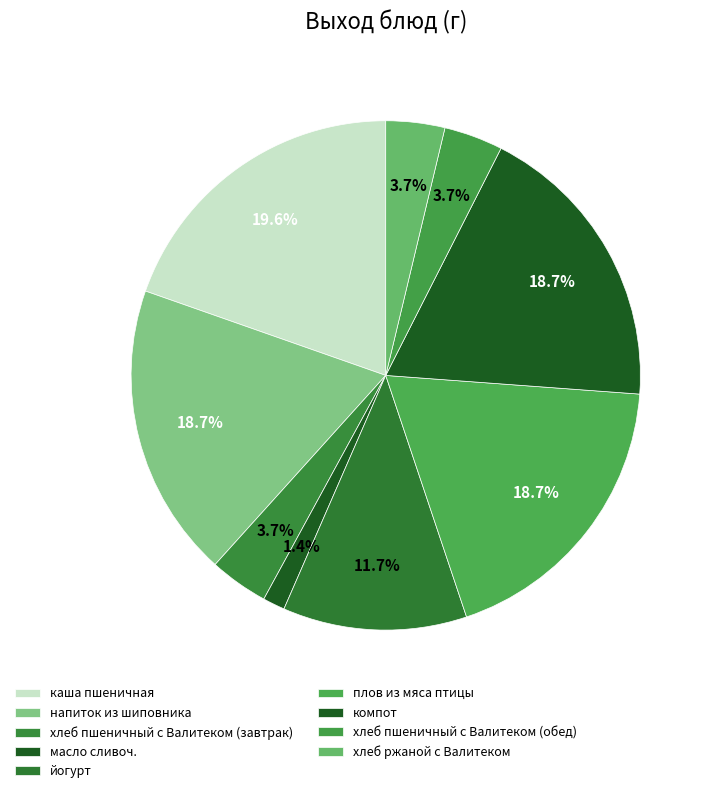

Which category has the smallest portion of the pie?

масло сливоч.